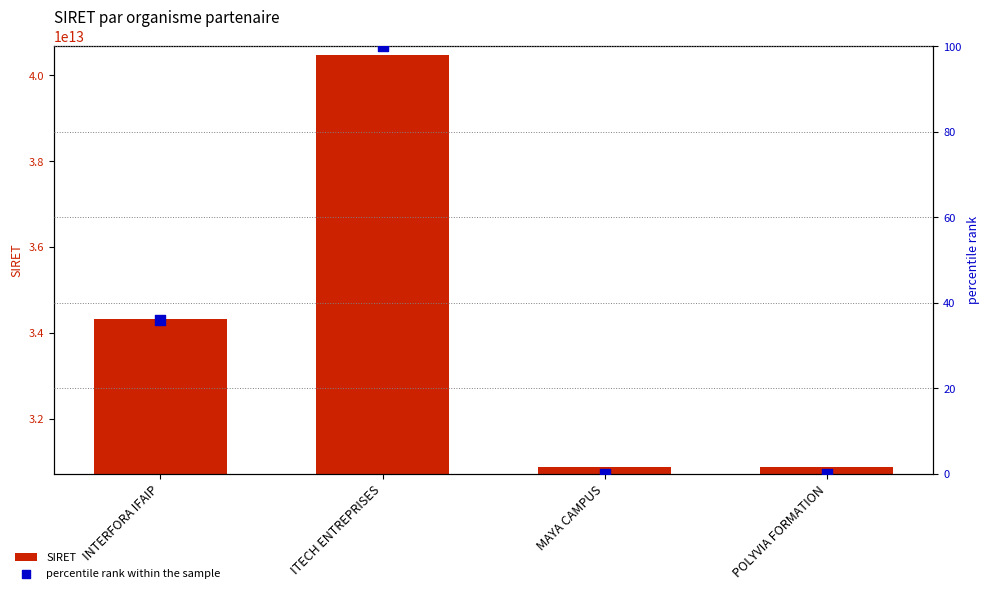

What are all the series names shown in the legend?

SIRET, percentile rank within the sample